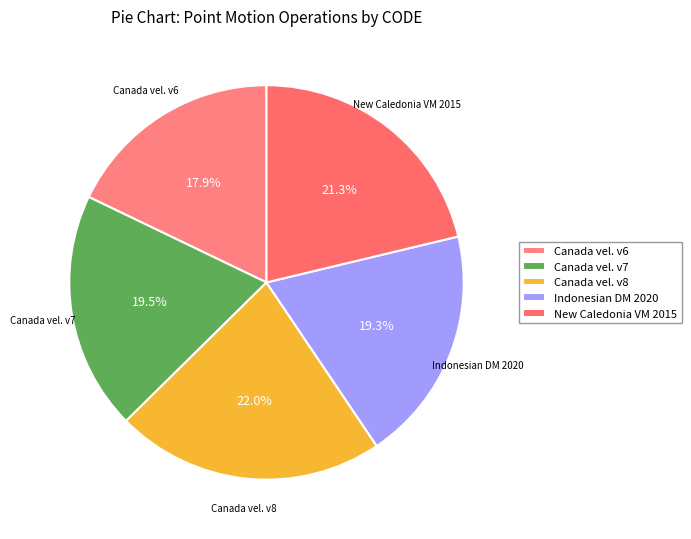

Count the number of slices in the pie.

5